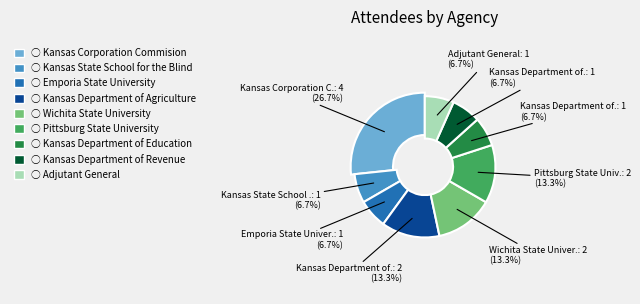

True or false: Kansas Department of Agriculture accounts for 11% of the total.

False